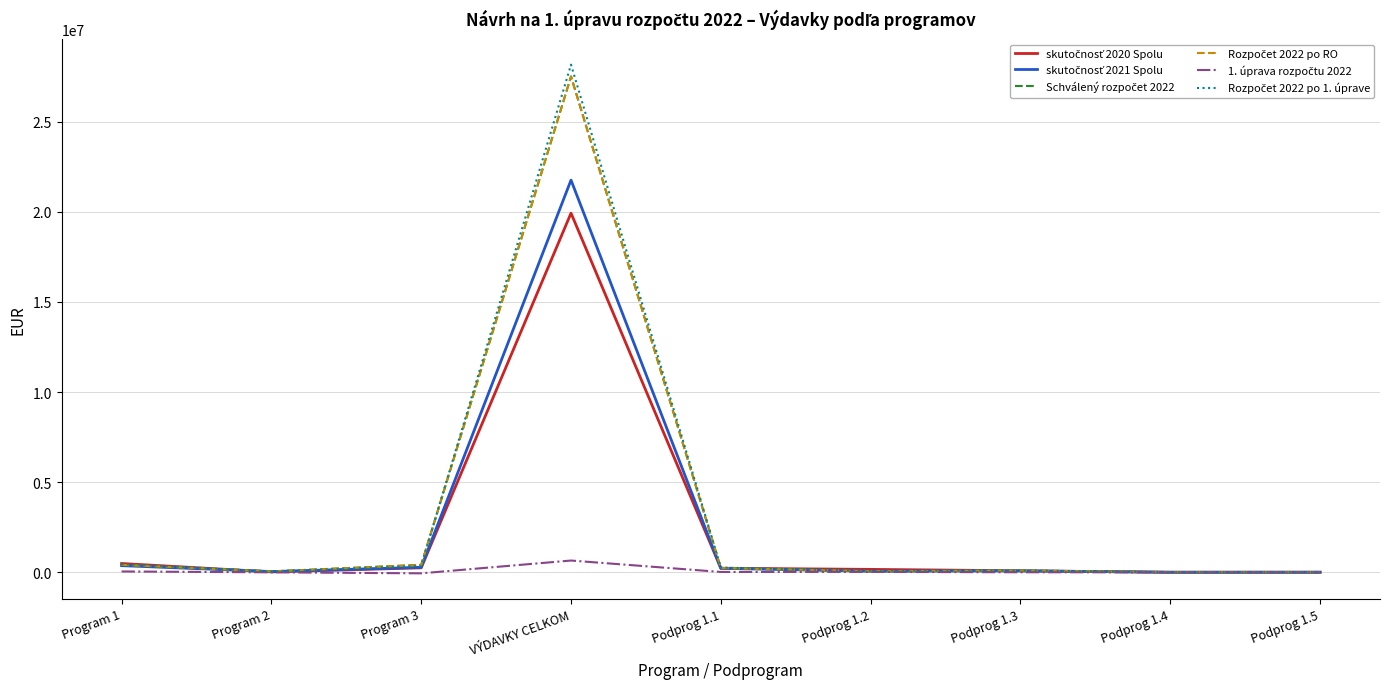

What is the maximum value shown in the chart?

28157204.0